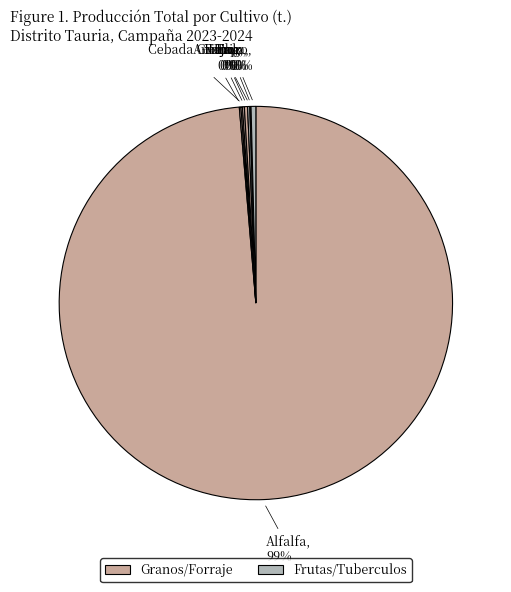

How many slices are in this pie chart?

8